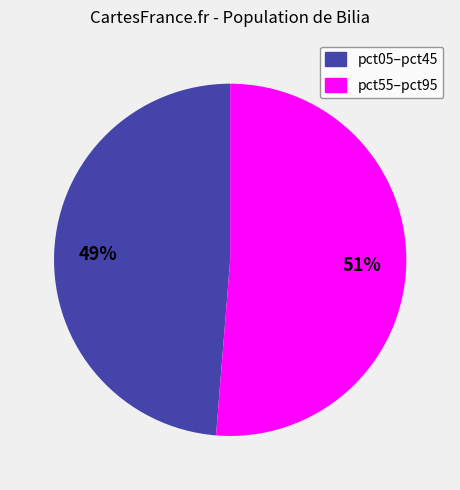

To the nearest percent, what is the average slice percentage?

50%